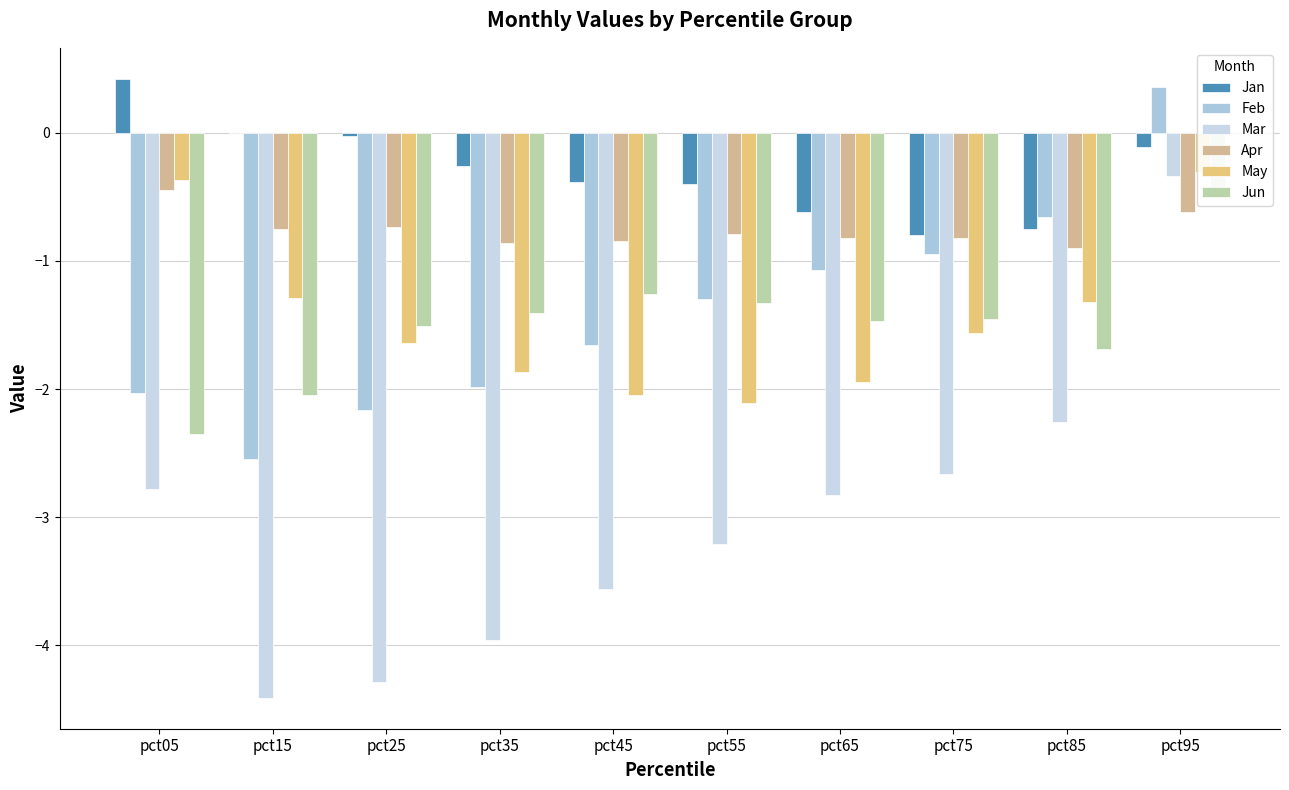

At how many categories does at least one series exceed -2?

10